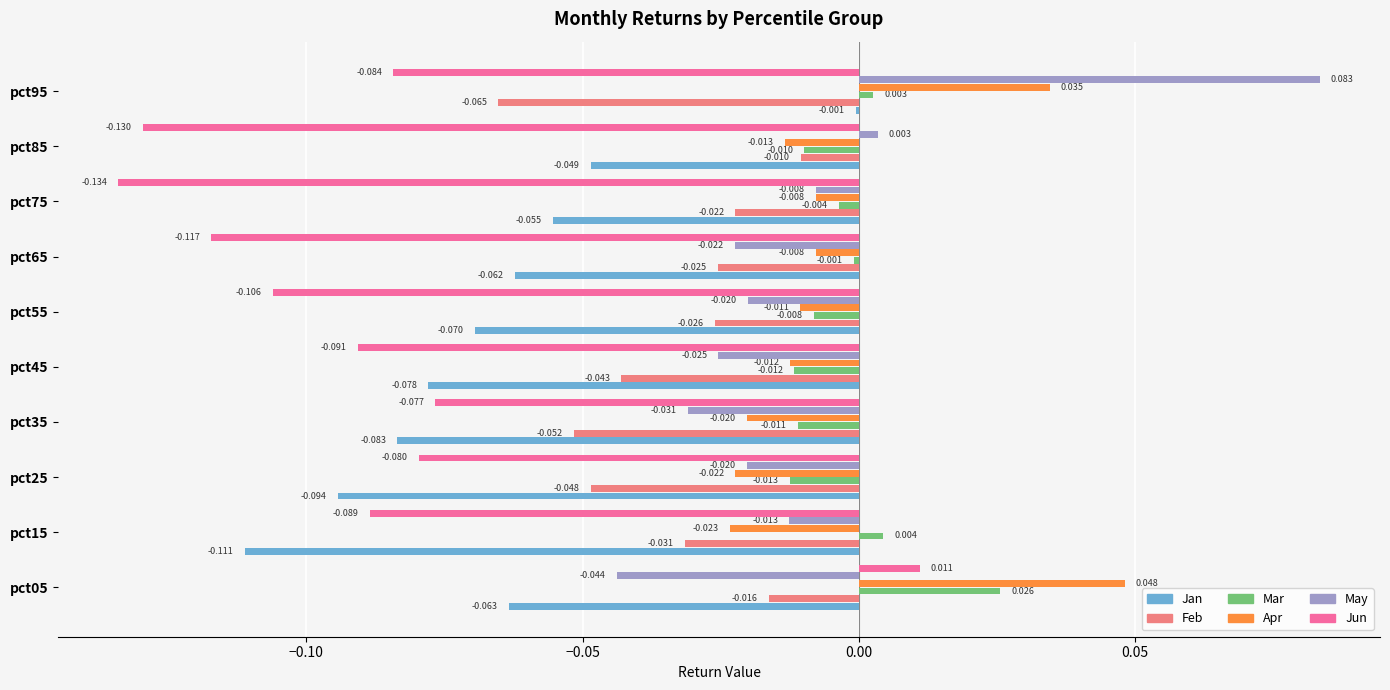

Which series has the largest total across all categories?

Mar